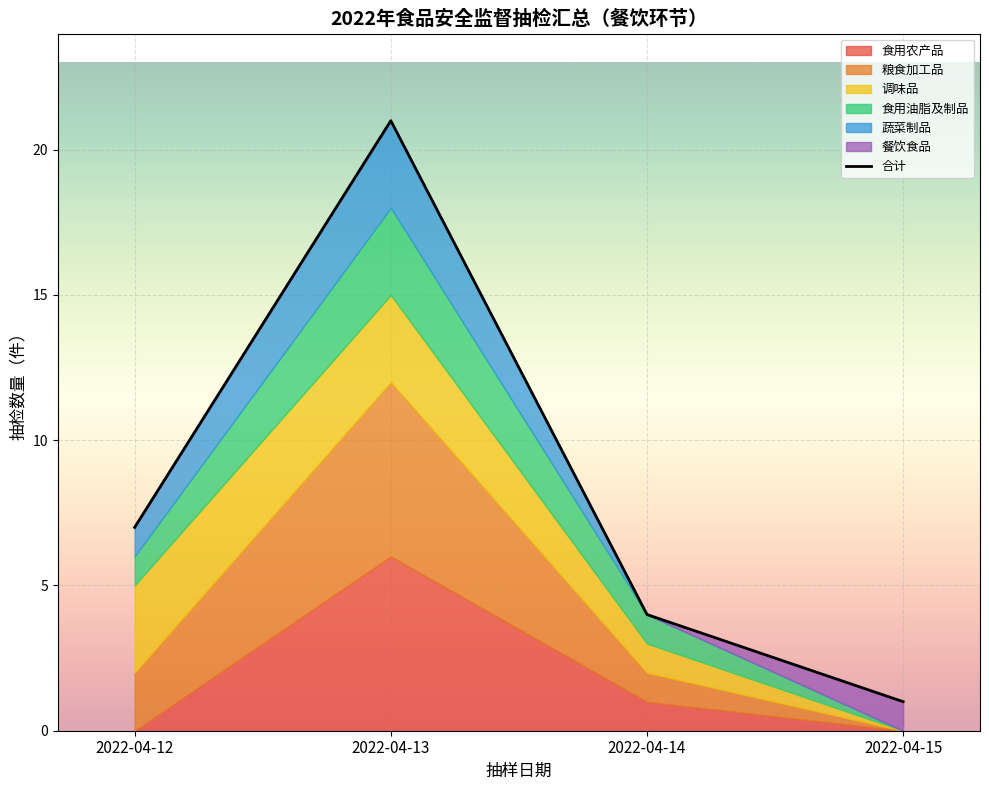

At which label is the value closest to 11?

2022-04-12